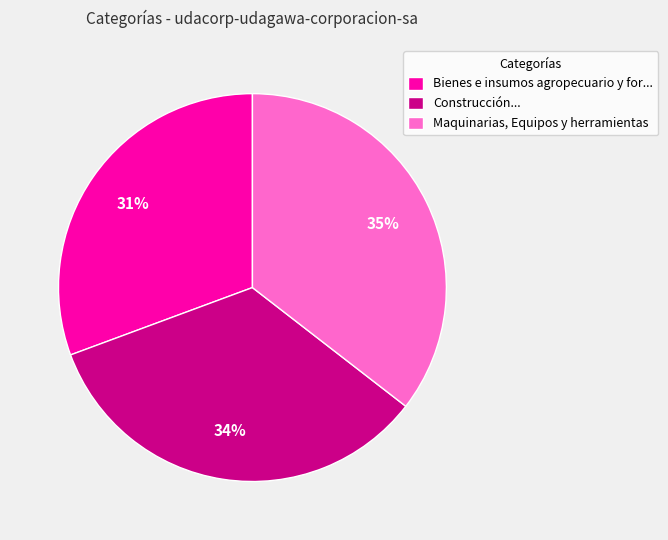

True or false: Bienes e insumos agropecuario y for... accounts for 31% of the total.

True